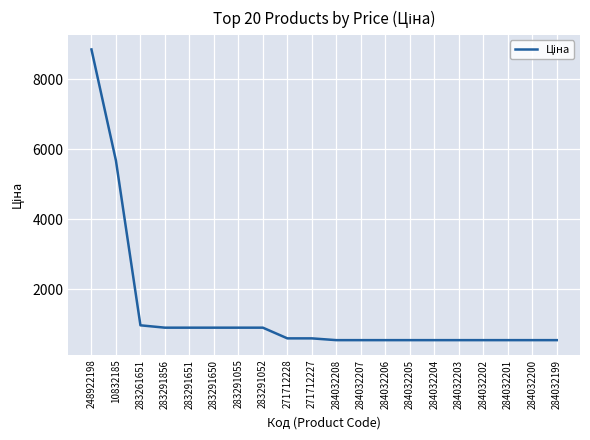

What is the sum of the values at 283291052 and 271712227?

1485.8